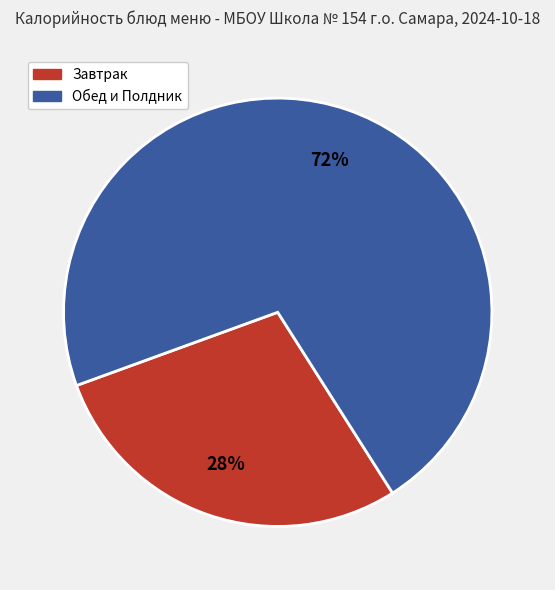

Does any single category account for the majority?

Yes